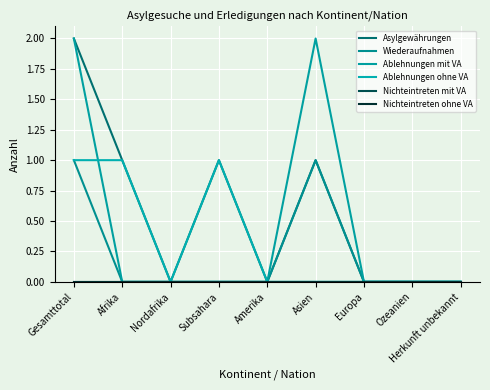

What is the highest value of the Wiederaufnahmen series?

1